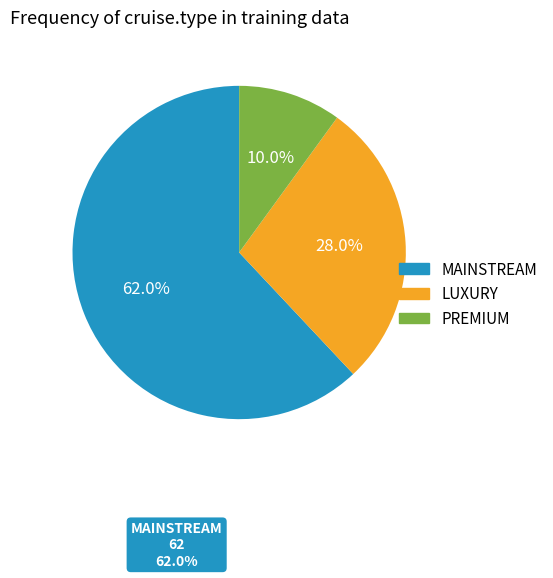

What percentage is the MAINSTREAM slice, to the nearest percent?

62%